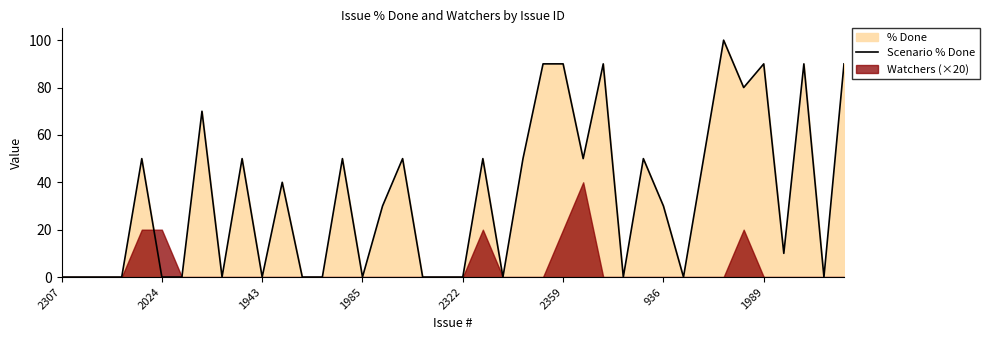

True or false: Scenario % Done has a value of 0 at 1985.

True